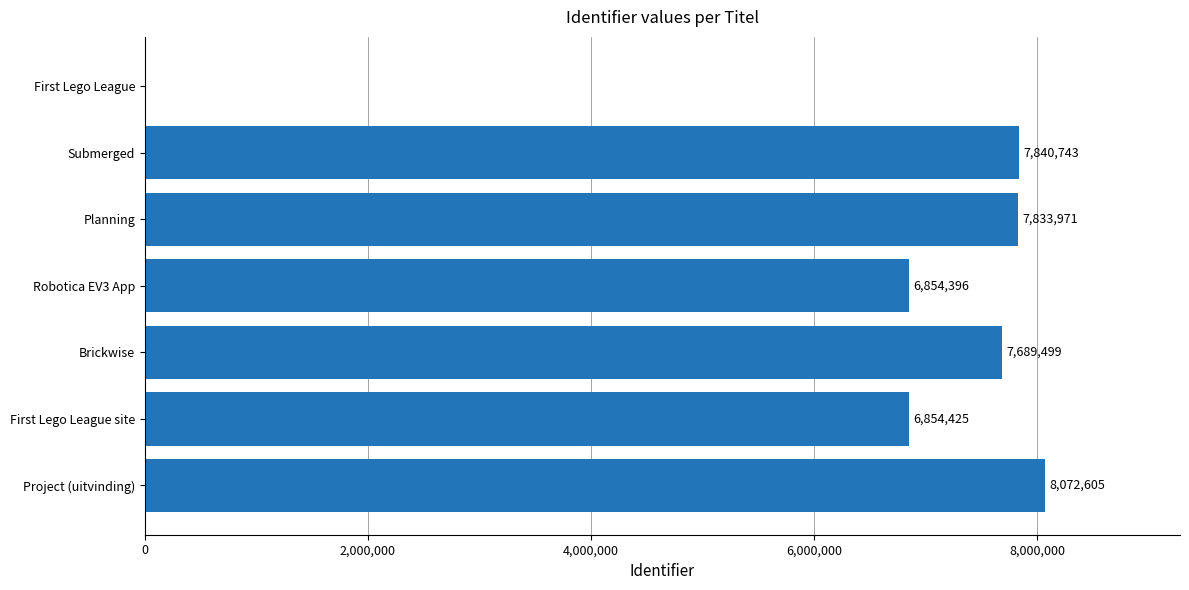

Approximately how many times larger is the value at Brickwise compared to First Lego League site?

1.1